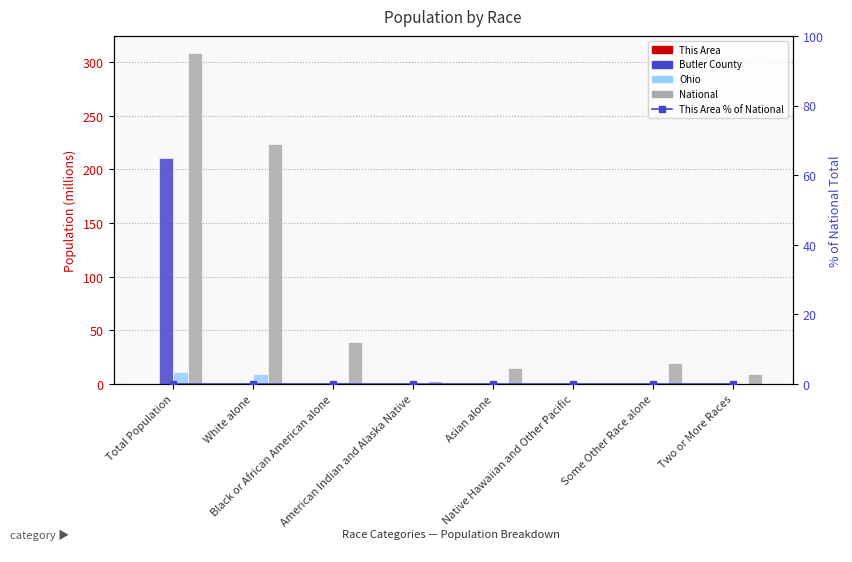

Are the bars horizontal?

No